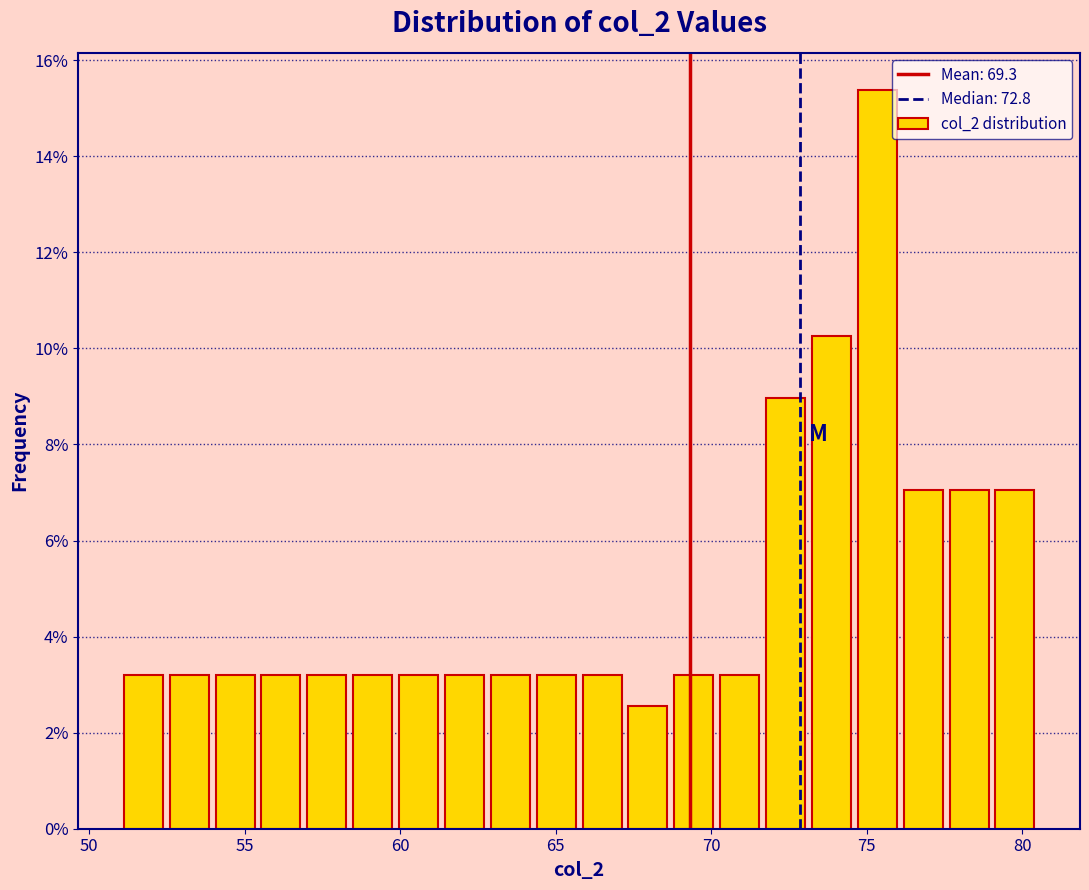

Around what value on the x-axis is the tallest bar? Give the approximate position of its centre, as read against the axis.

75.5